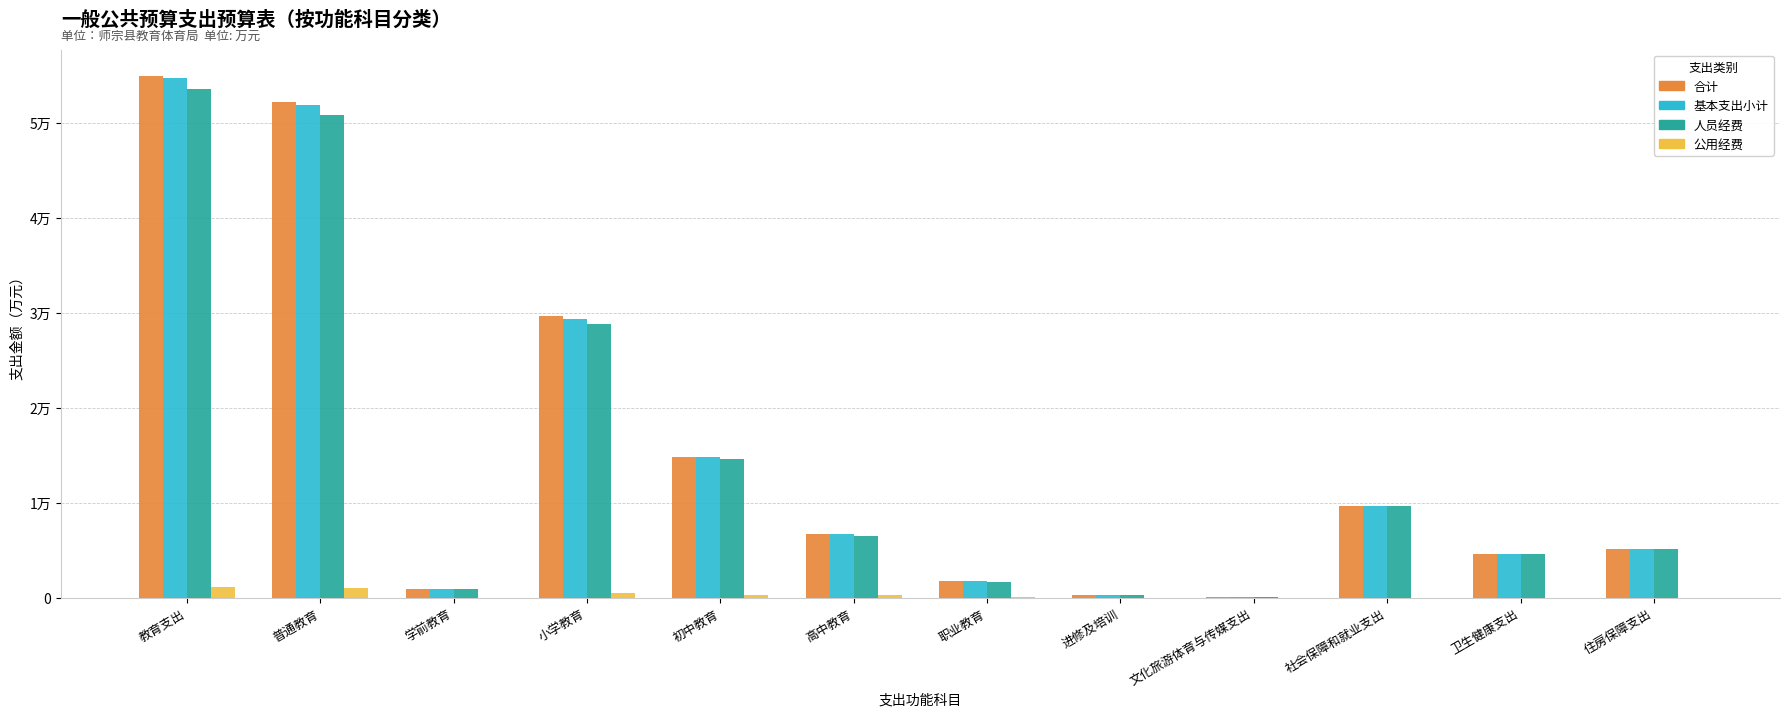

Are the bars grouped side by side (vs. stacked)?

Yes